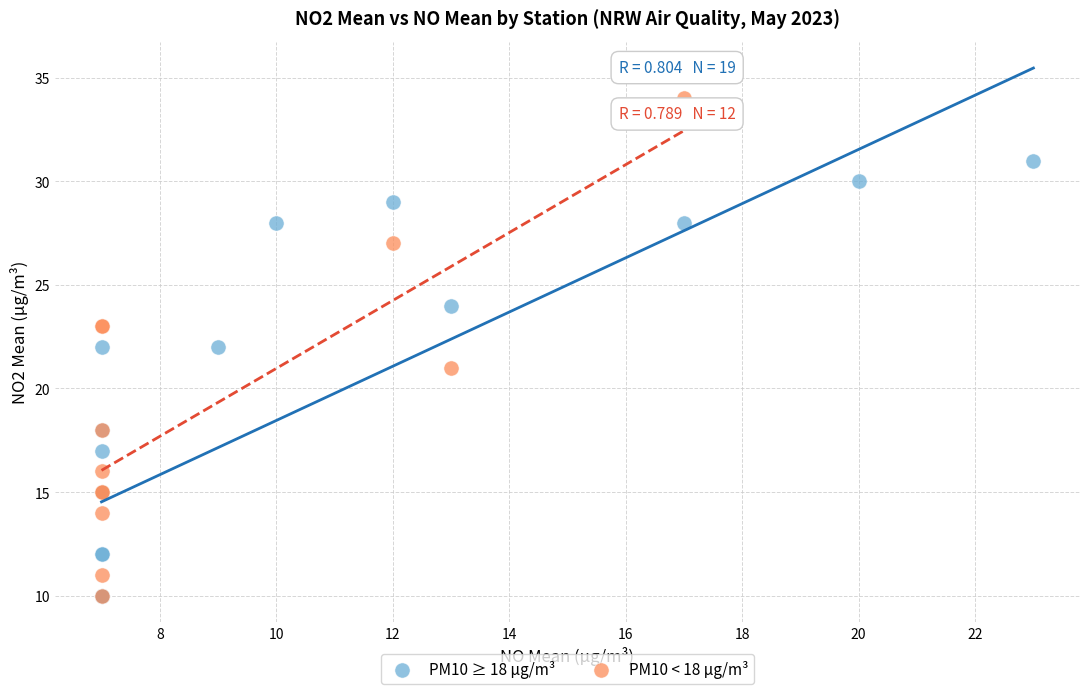

Which series reaches the maximum Y coordinate?

PM10 < 18 µg/m³